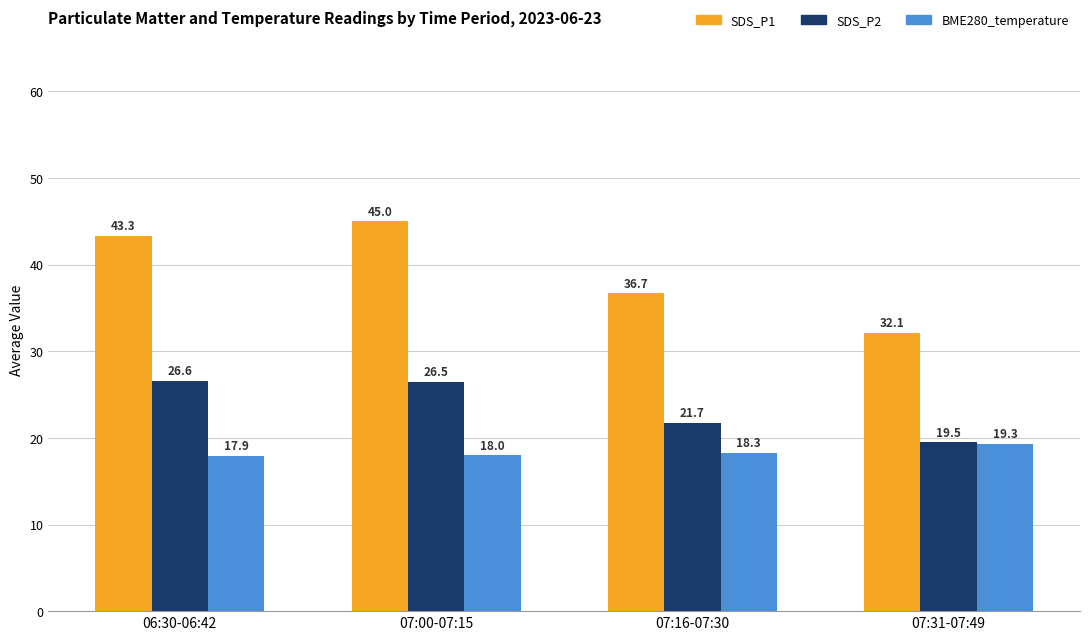

What is the total value across all series at 07:00-07:15?

89.5